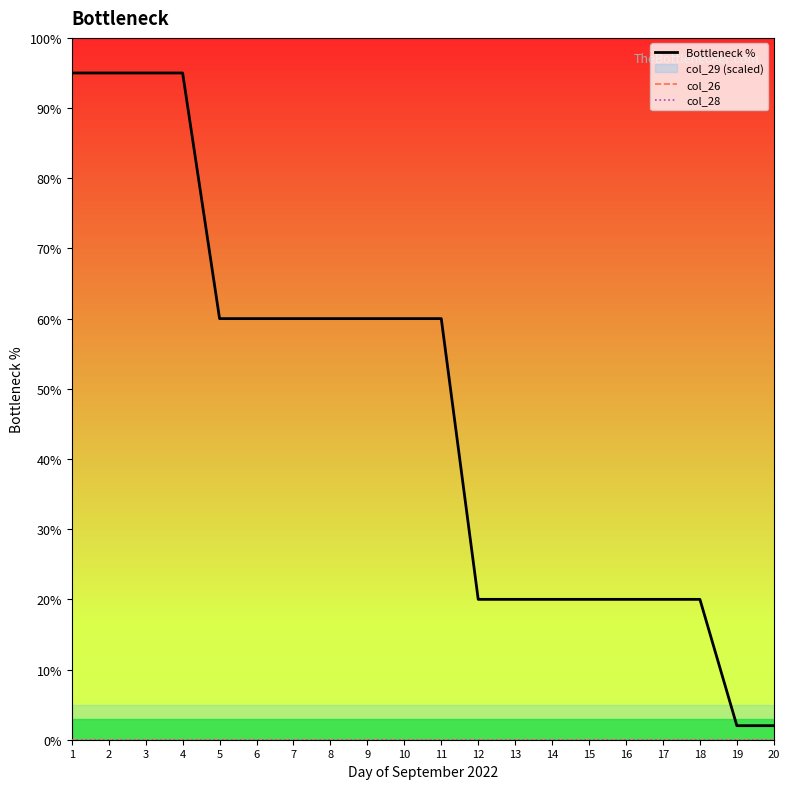

Count the number of data series in this chart.

3